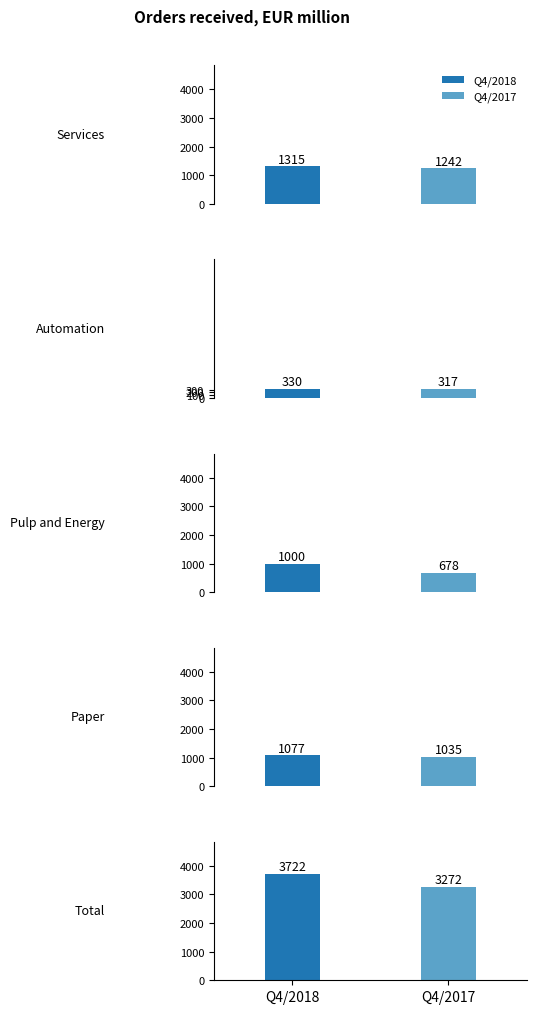

The value of Q4/2018 at Pulp and Energy is 1000. True or false?

True